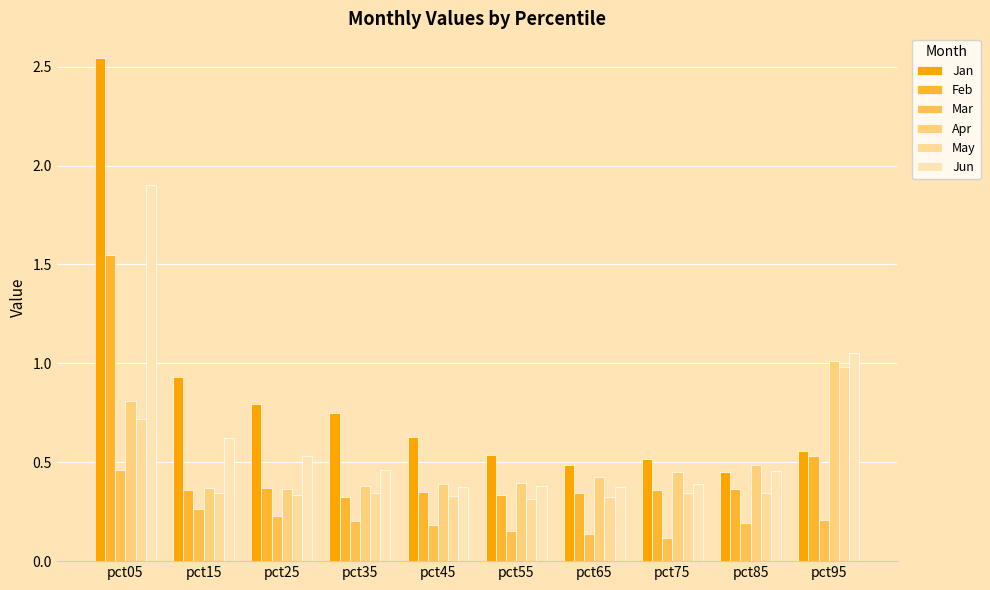

Count the Mar values in the range 0 to 1.

10